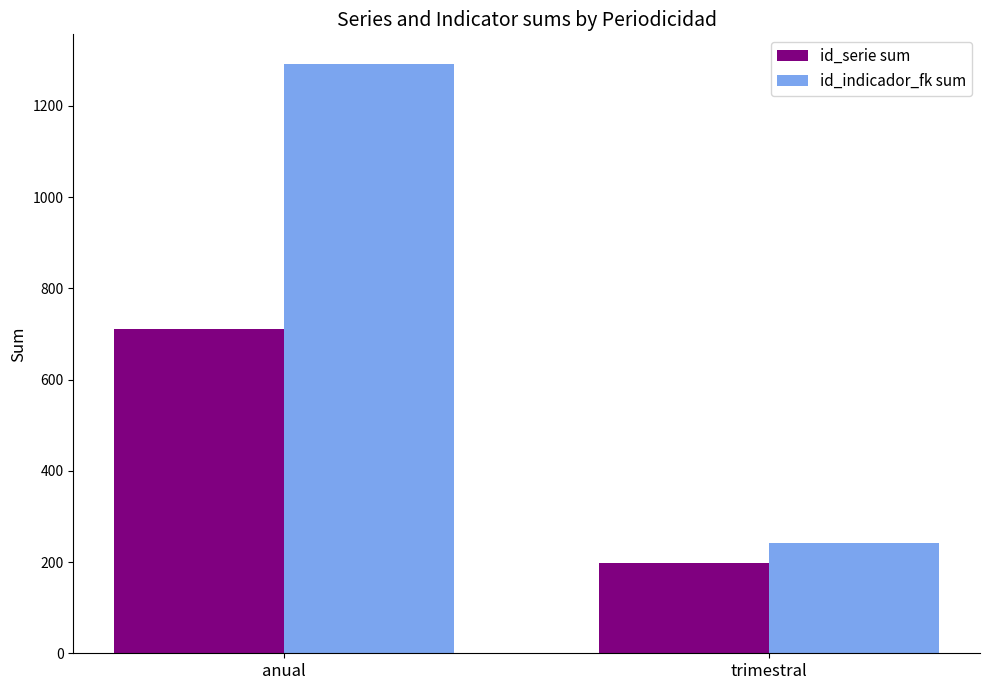

How many bars are there in total?

4